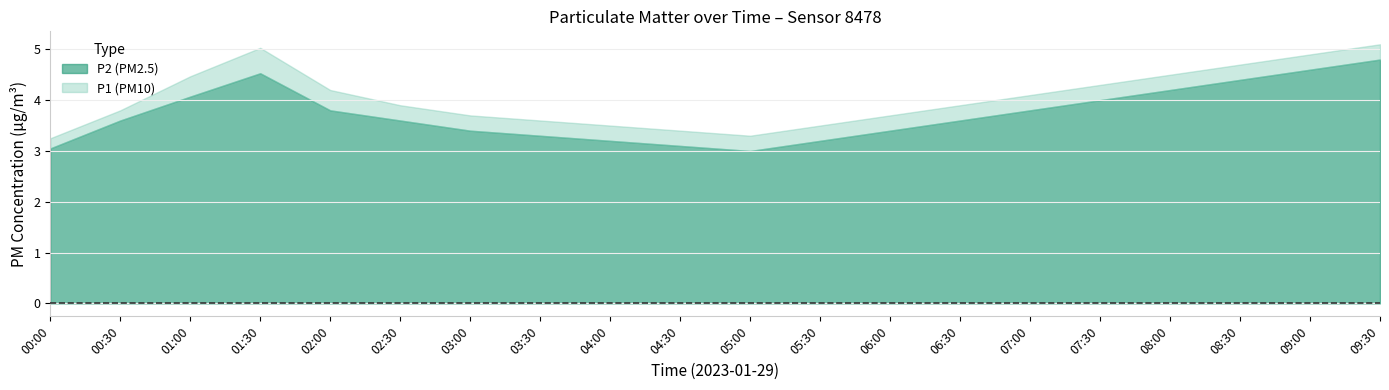

True or false: P2 has a value of 5.7 at 05:30.

False